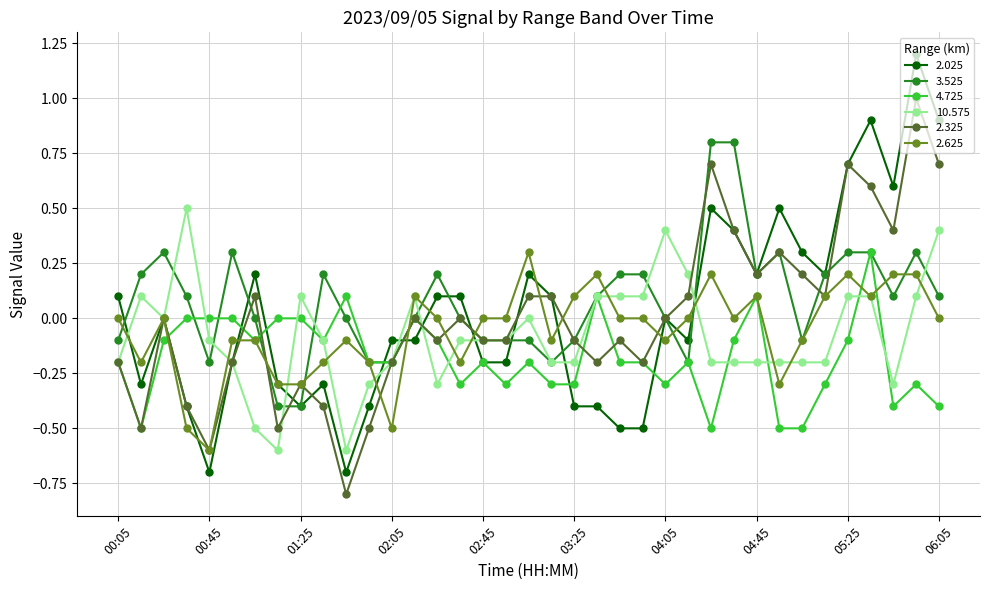

What is the value of the 2.325 point at the 18th from the left?

-0.1